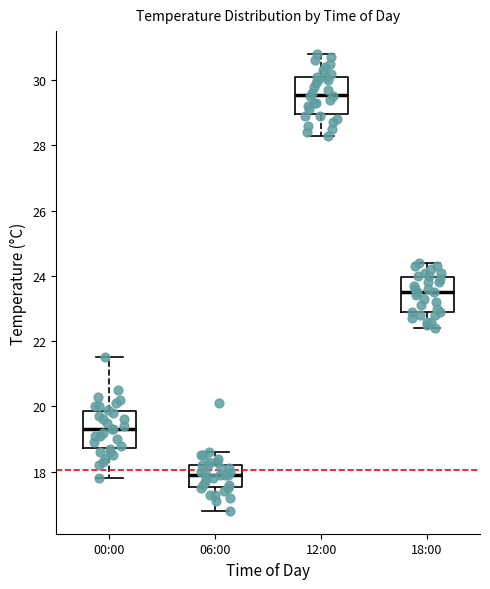

Reading left to right, read every box against the y-axis: the position of its median line, the range the box covers, and the ends of its whiskers. The values are not printed on the chart, so give them approximately, as read against the axis.

00:00: median 19.4, box 18.8 to 19.8, whiskers 17.8 to 21.6
06:00: median 18.0, box 17.6 to 18.2, whiskers 16.8 to 18.6
12:00: median 29.6, box 29.0 to 30.2, whiskers 28.4 to 30.8
18:00: median 23.6, box 23.0 to 24.0, whiskers 22.4 to 24.4